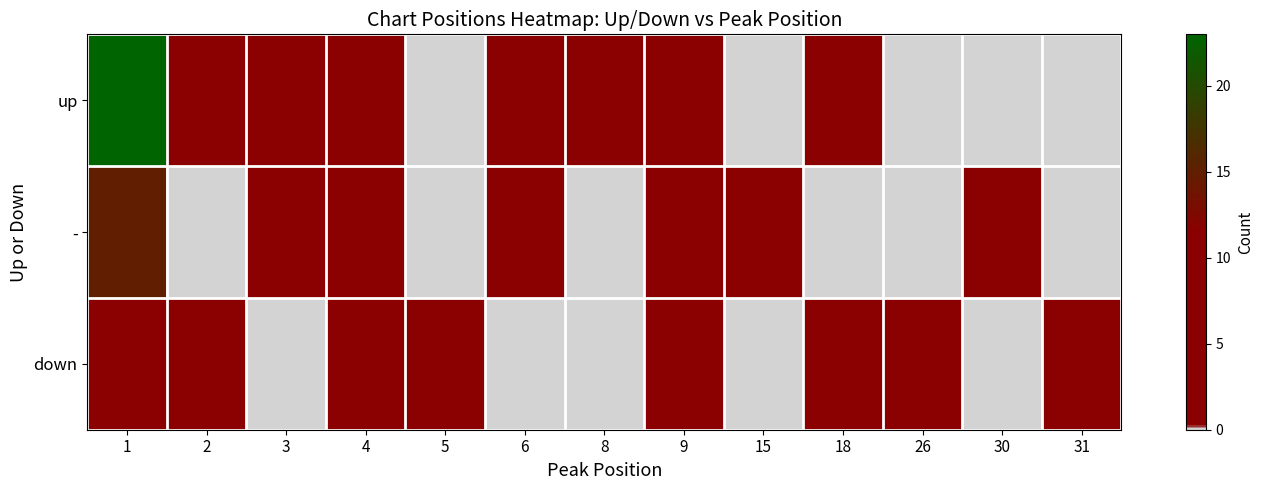

Reading left to right, transcribe all the data shown in this chart.

up: 1=23	2=8	3=2	4=2	5=0	6=2	8=1	9=1	15=0	18=1	26=0	30=0	31=0
-: 1=15	2=0	3=2	4=1	5=0	6=1	8=0	9=1	15=1	18=0	26=0	30=1	31=0
down: 1=7	2=2	3=0	4=2	5=3	6=0	8=0	9=1	15=0	18=1	26=1	30=0	31=1